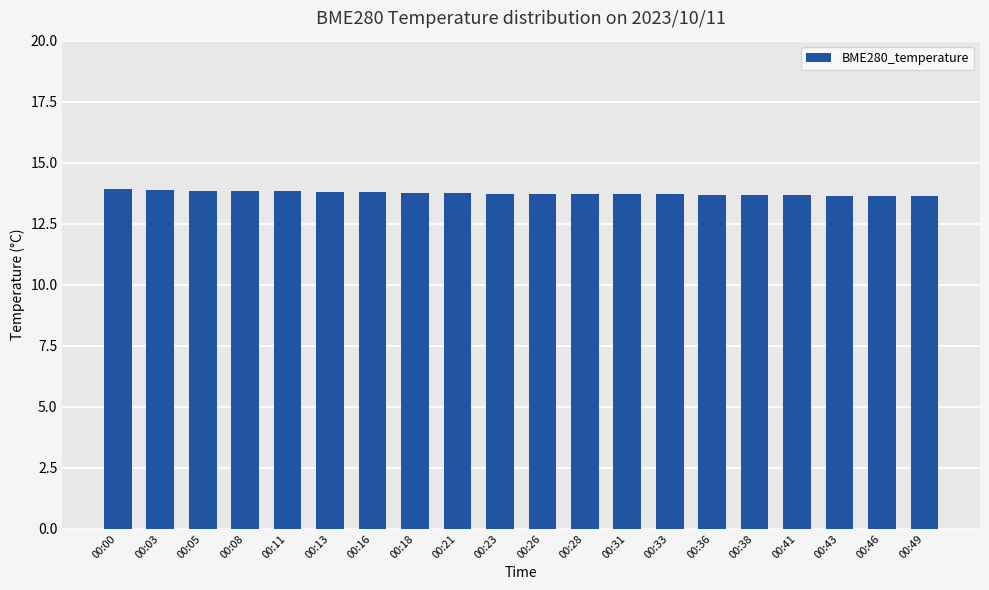

What is the maximum value shown in the chart?

13.9